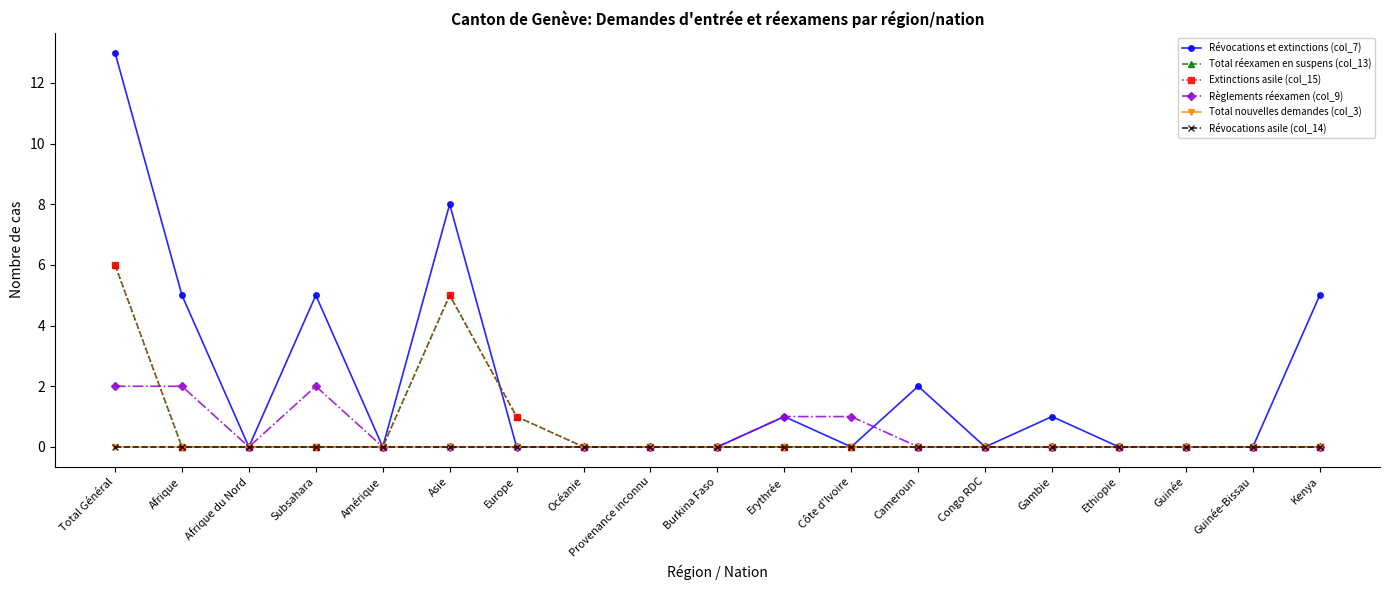

Does the chart have visible grid lines?

No